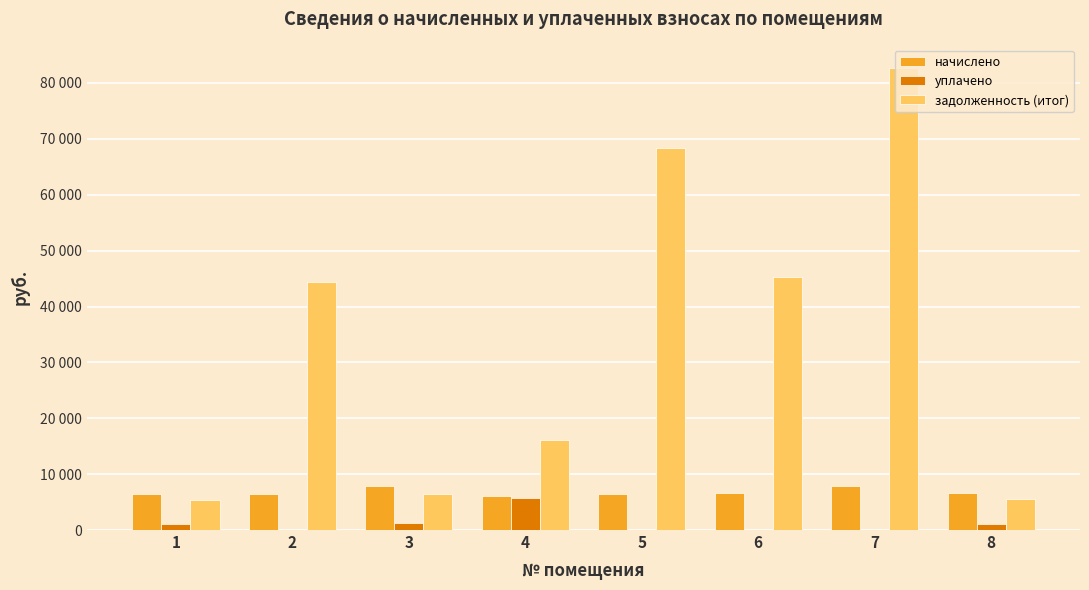

Reading left to right, list all the values displayed in this chart.

начислено: 1=6513.4	2=6513.4	3=7799.4	4=6021.5	5=6513.4	6=6643.0	7=7882.7	8=6578.2
уплачено: 1=1085.6	2=0.0	3=1299.9	4=5713.3	5=0.0	6=0.0	7=0.0	8=1096.4
задолженность (итог): 1=5427.8	2=44303.0	3=6499.5	4=16111.5	5=68384.3	6=45327.4	7=82759.7	8=5481.8